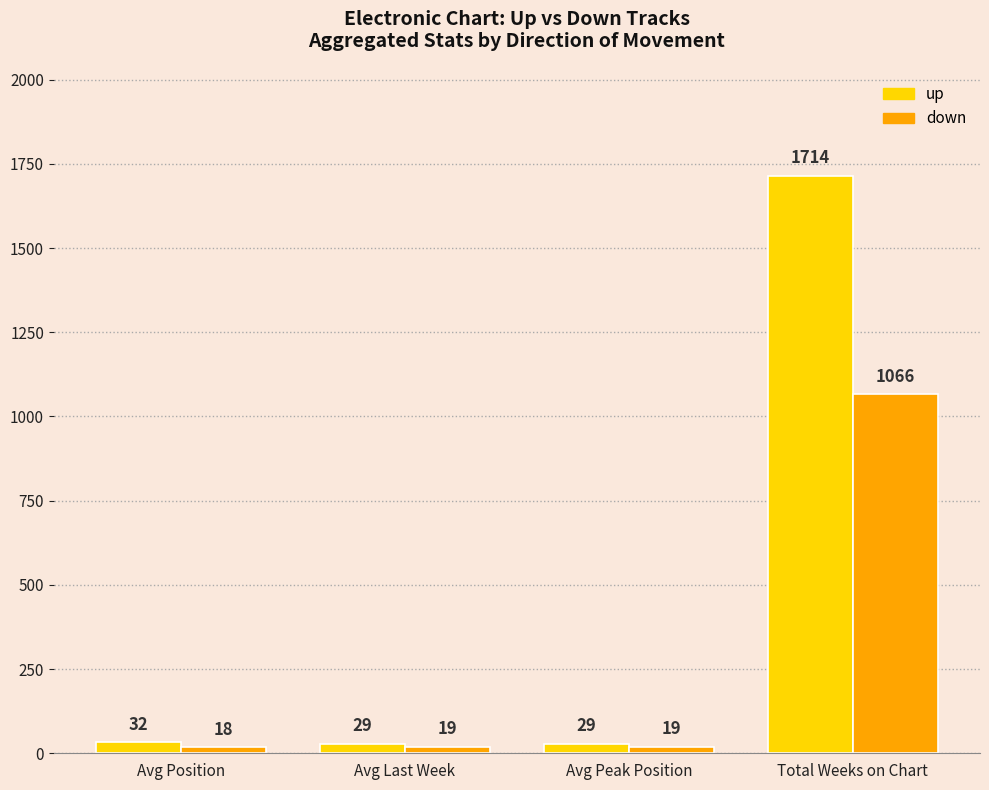

What is the sum of all down values?

1122